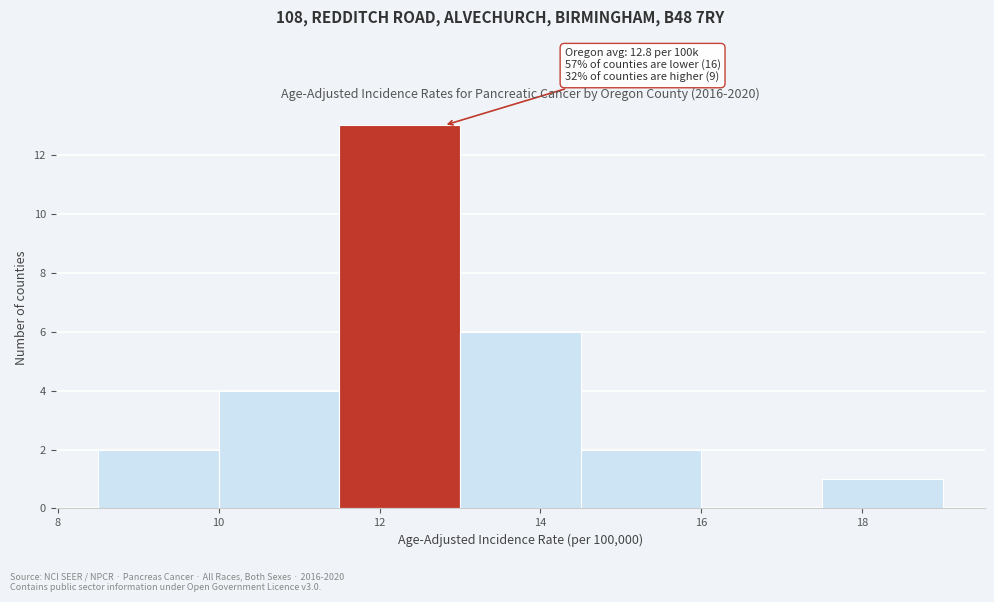

Which range on the x-axis has the tallest bar?

11.5 to 13.0